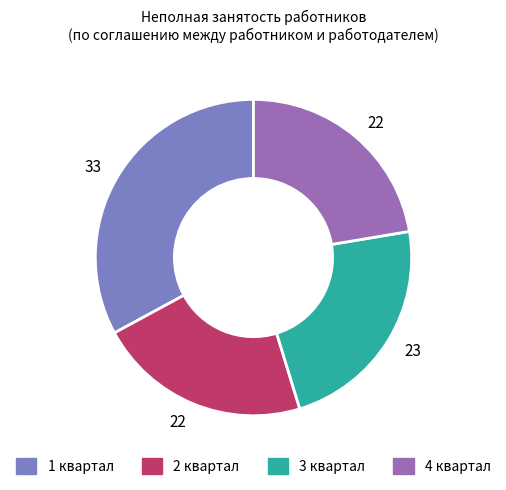

Is there a majority slice in this chart?

No